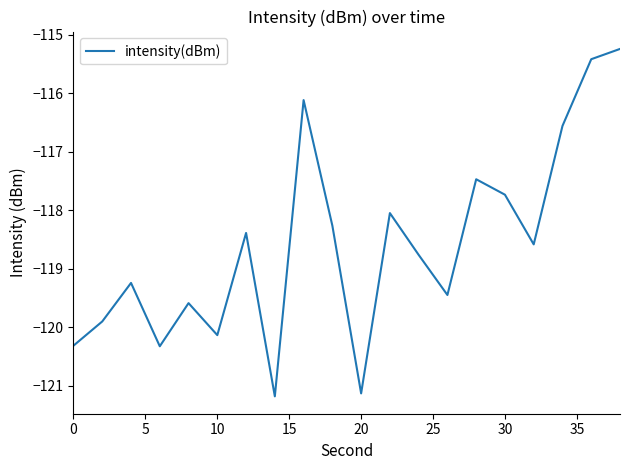

What is the minimum value shown in the chart?

-121.2